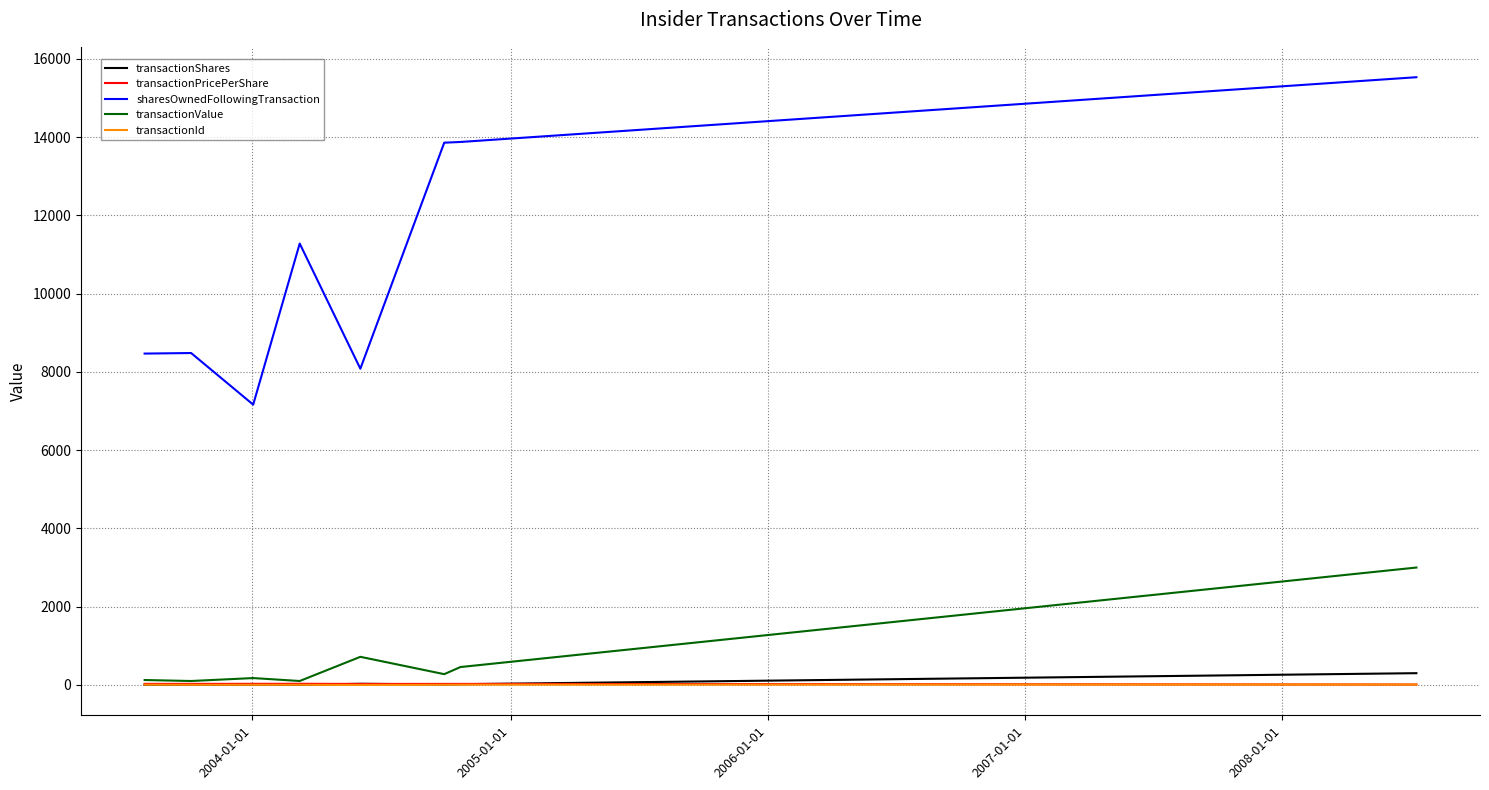

What is the greatest value displayed?

15531.0